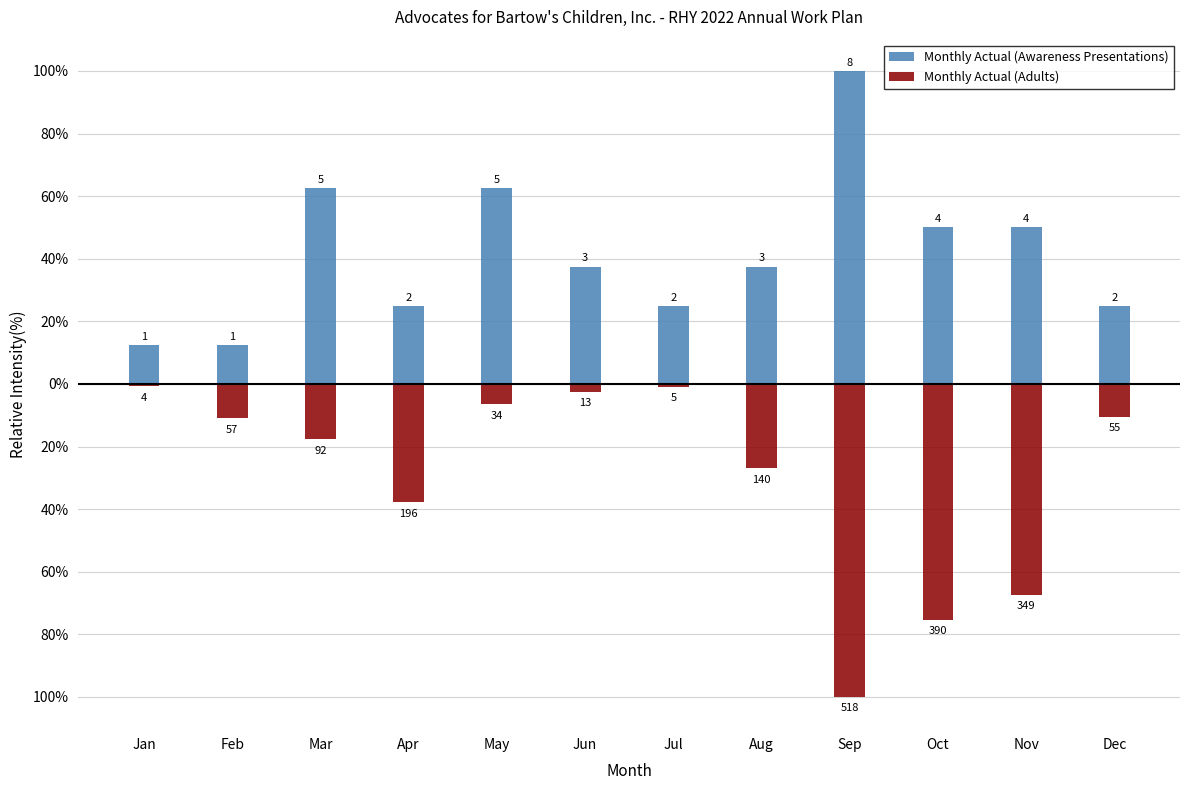

What is the difference between the highest and lowest values at Apr?

62.8